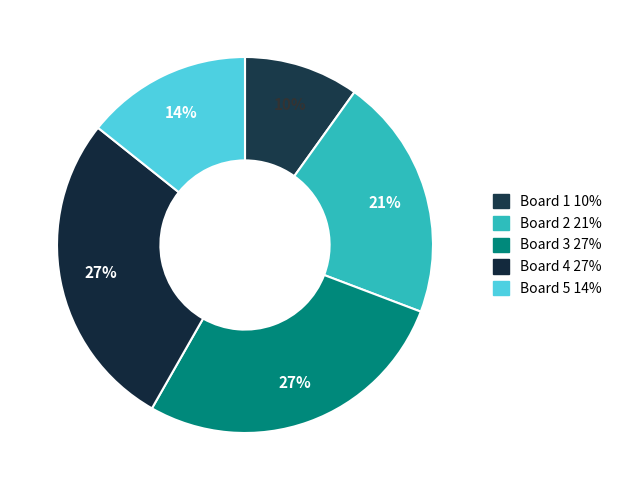

Is the sum of Board 1 and Board 3 greater than half?

No